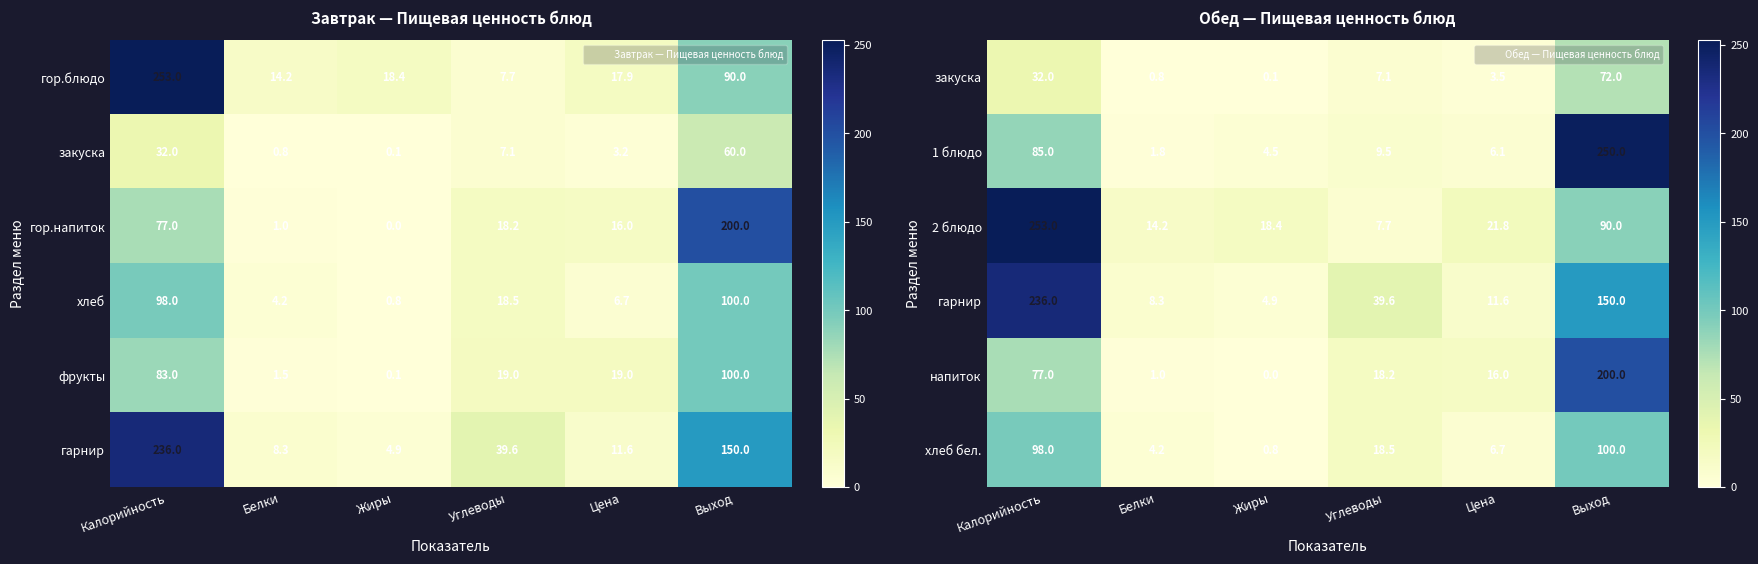

Read the хлеб бел. value at Белки.

4.2